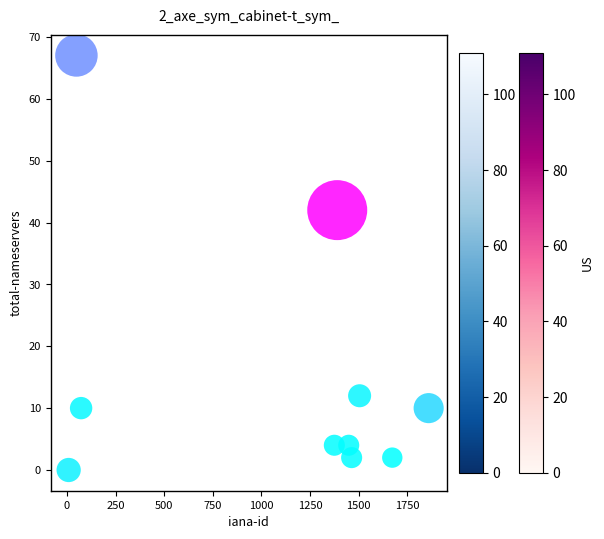

What Y value in the scatter plot is closest to 33?

42